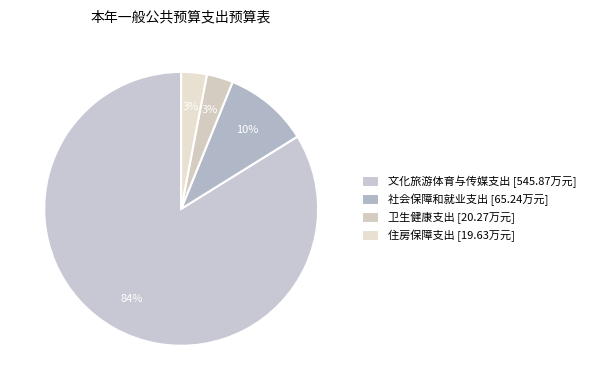

Which category has the biggest portion of the pie?

文化旅游体育与传媒支出